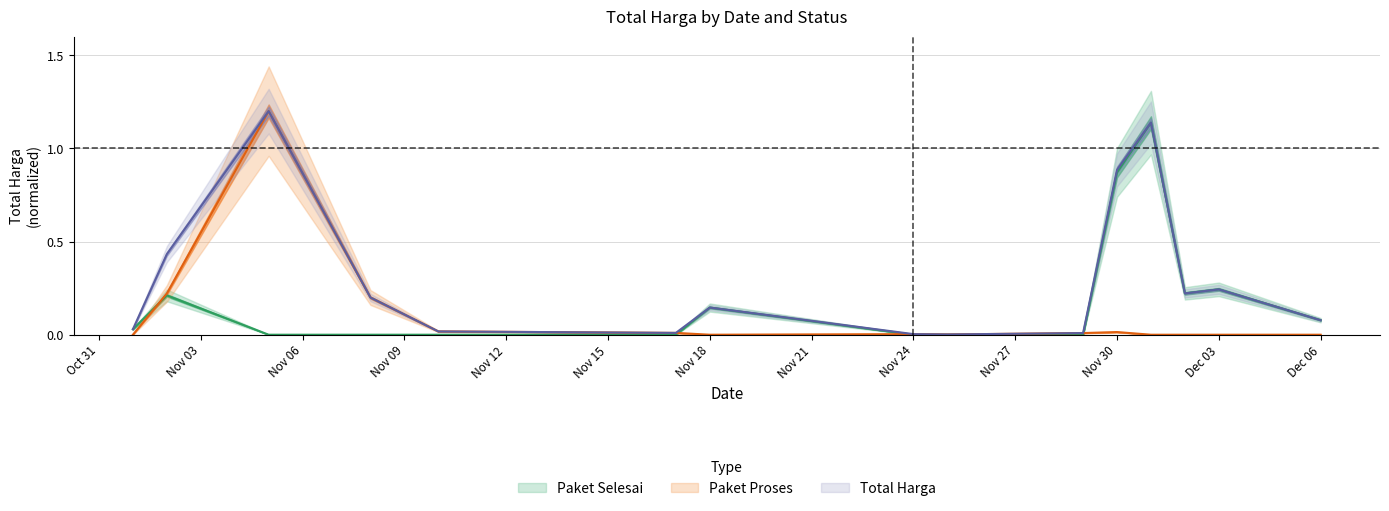

What is the label of the 4th point from the left?

2021-11-08